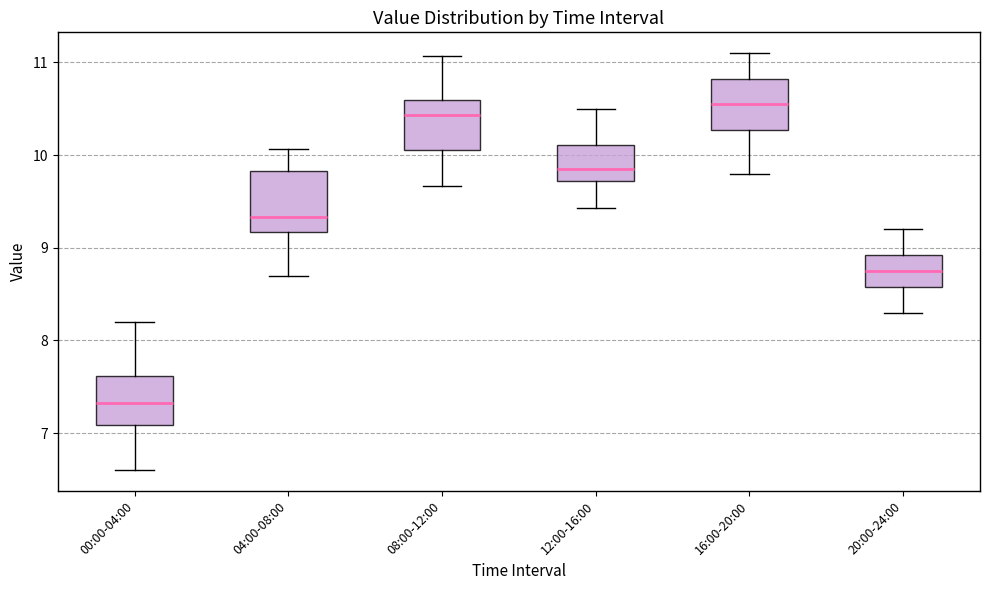

Which box is the tallest, from its lower edge to its upper edge?

04:00-08:00